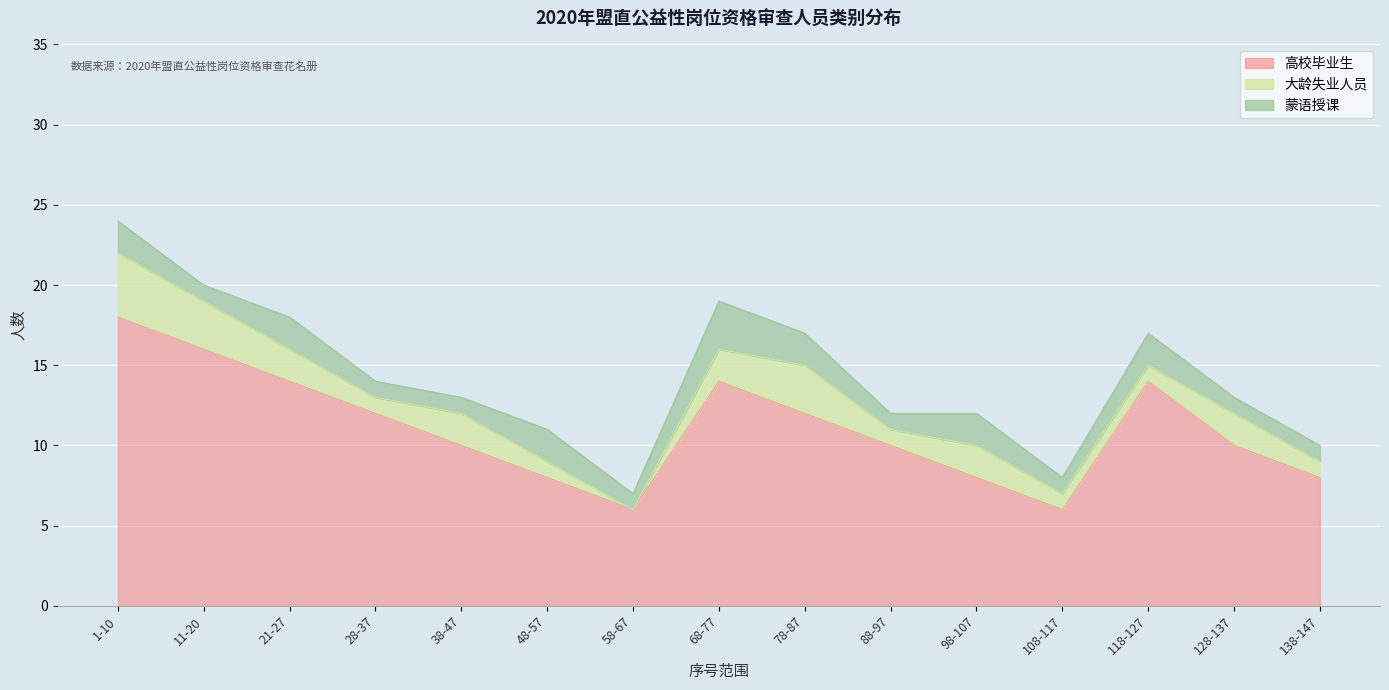

True or false: 高校毕业生 and 蒙语授课 intersect in this chart.

False